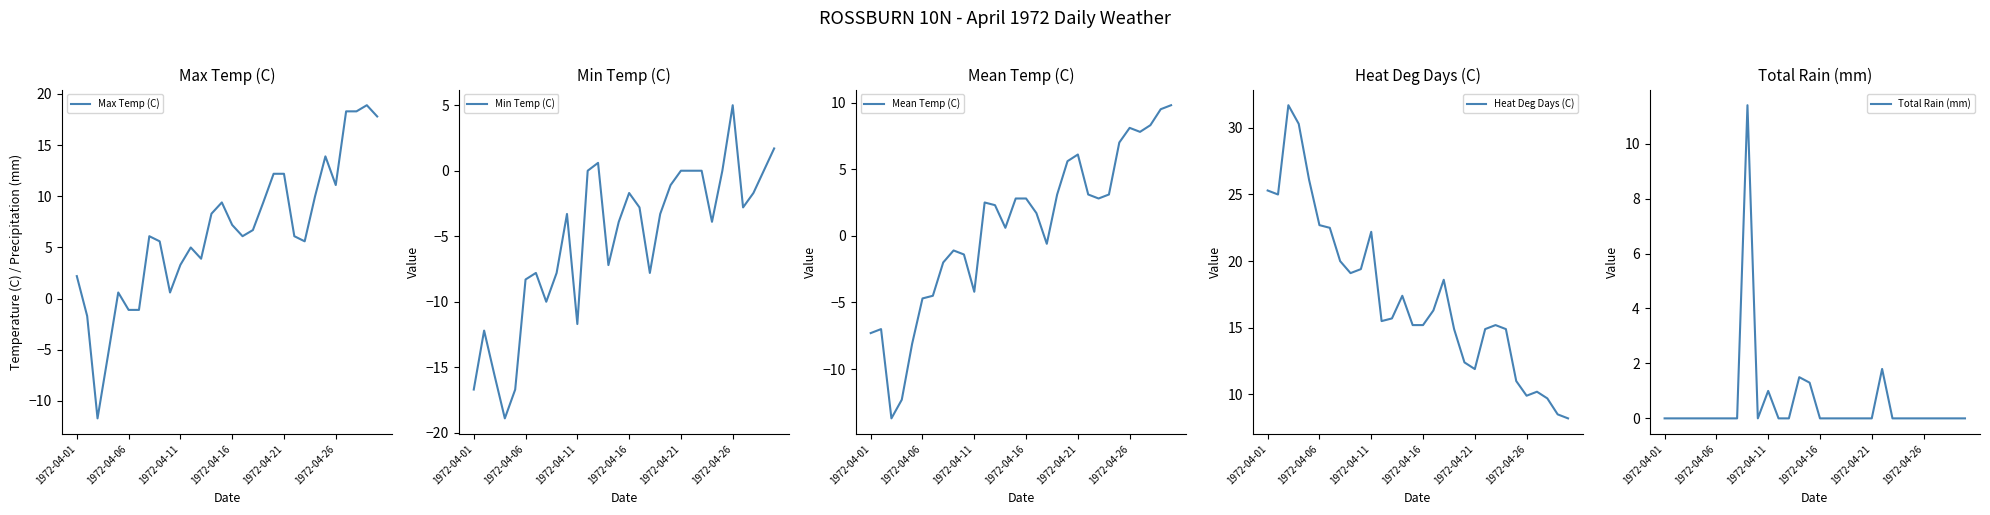

Between 29 and 11, which is larger?

29